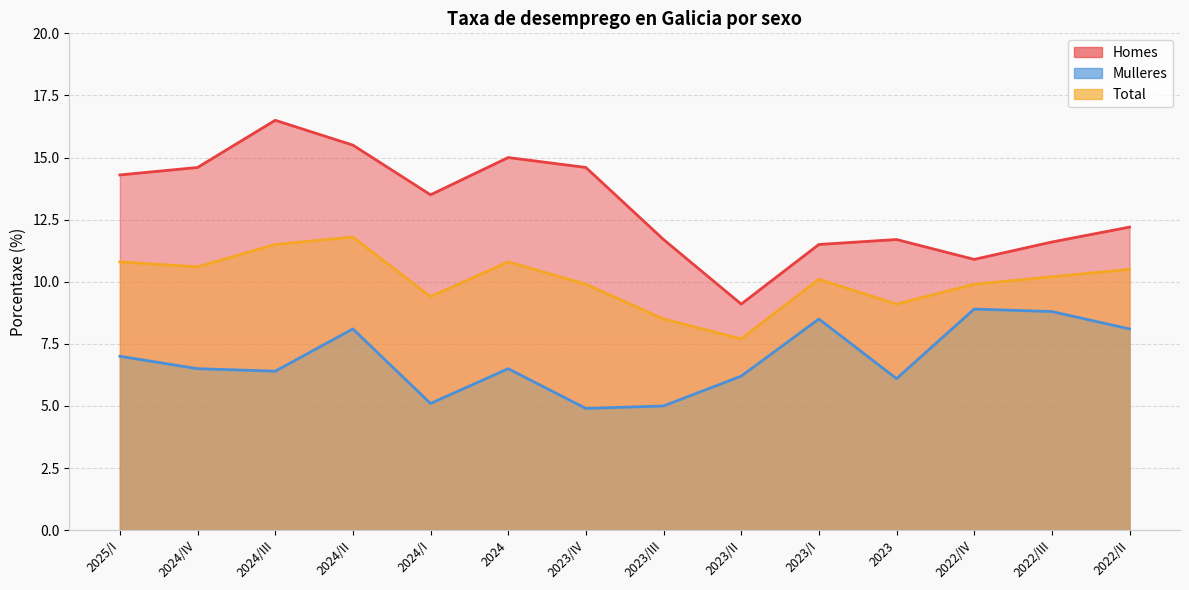

What is the label of the 9th point from the right?

2024